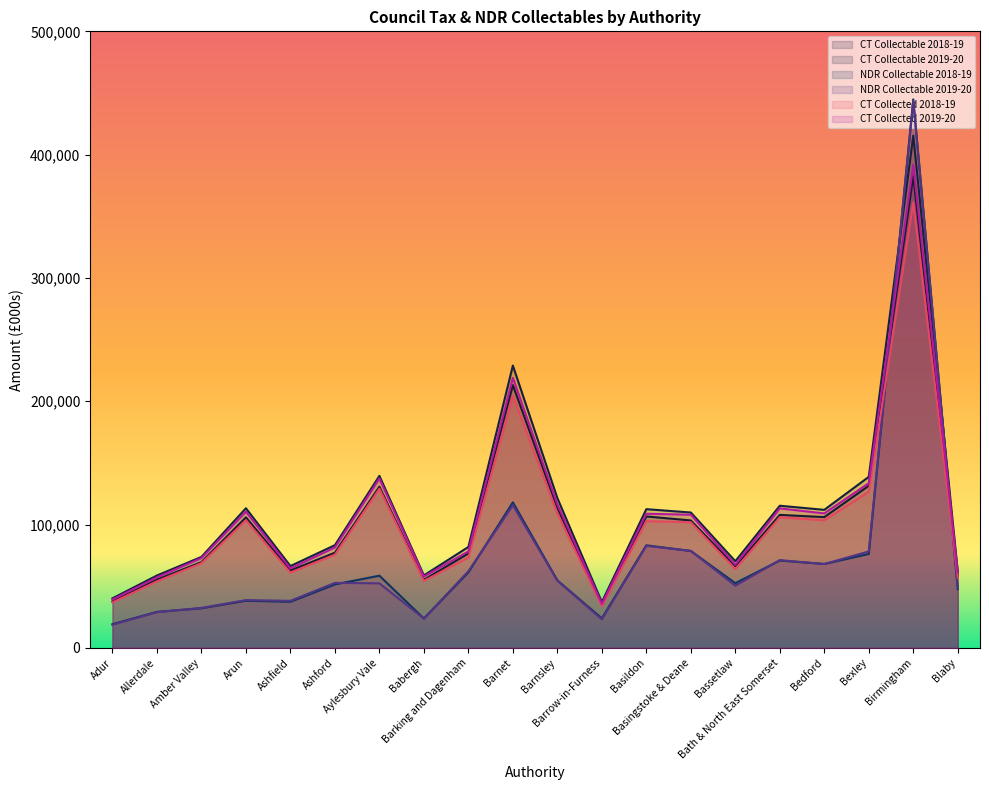

Read the CT Collected 2019-20 value at Barrow-in-Furness.

35648